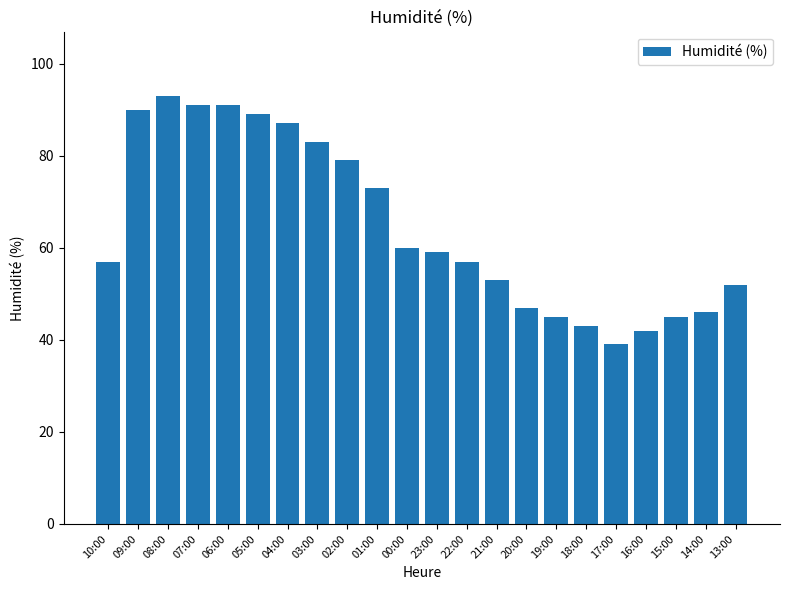

What is the approximate value at 08:00, to the nearest 5?

95